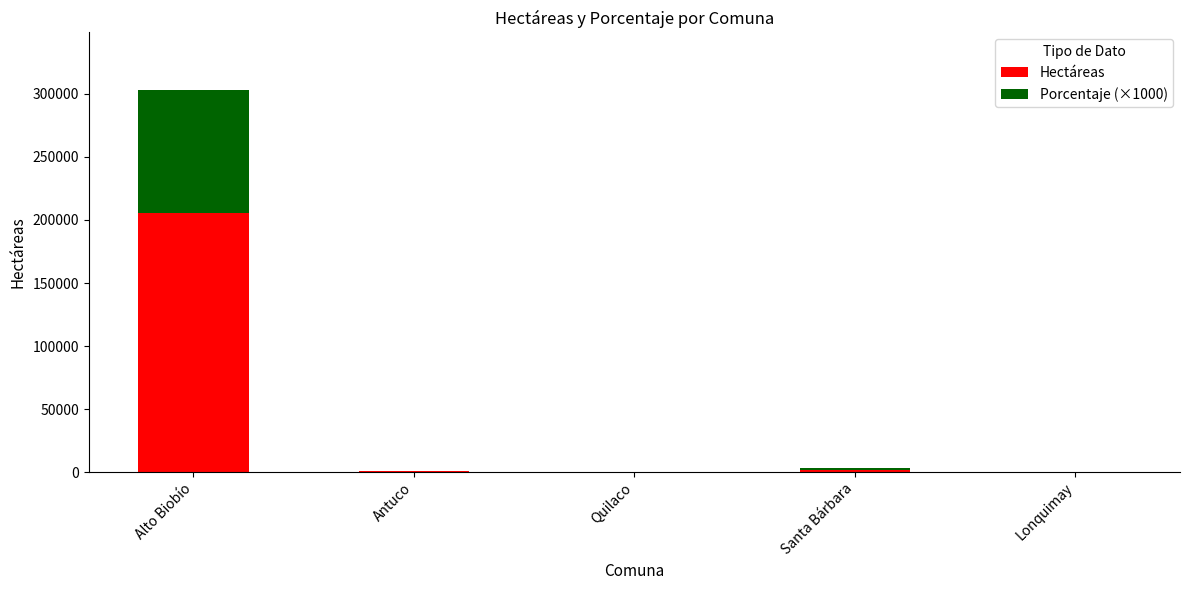

What is the total value across all series at Alto Biobío?

303318.1